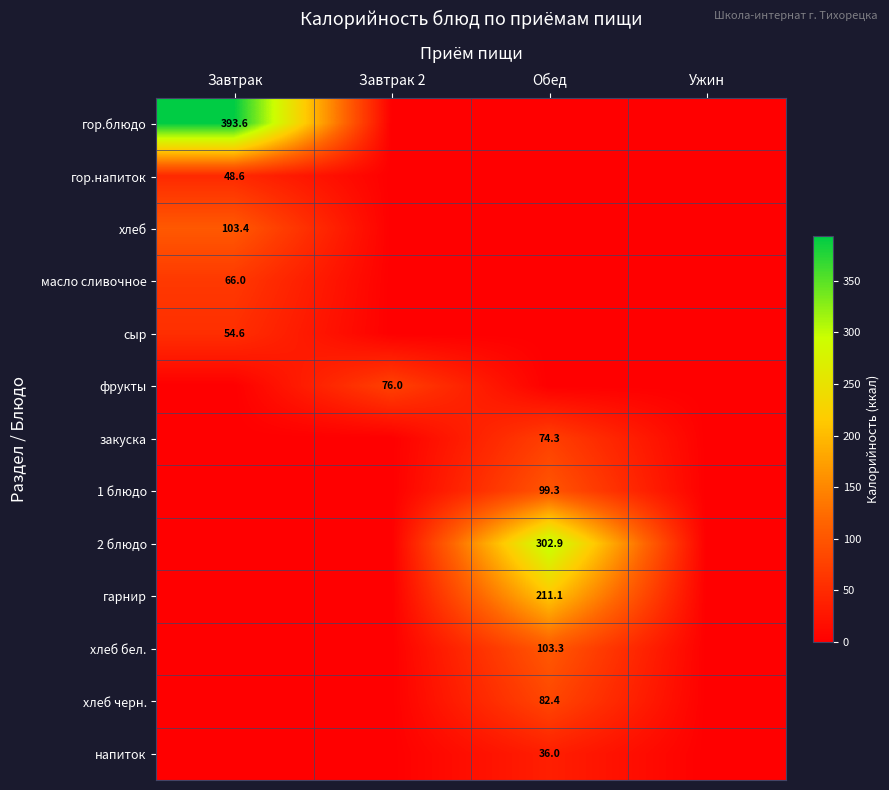

Which has a higher value, Ужин or Завтрак?

Завтрак